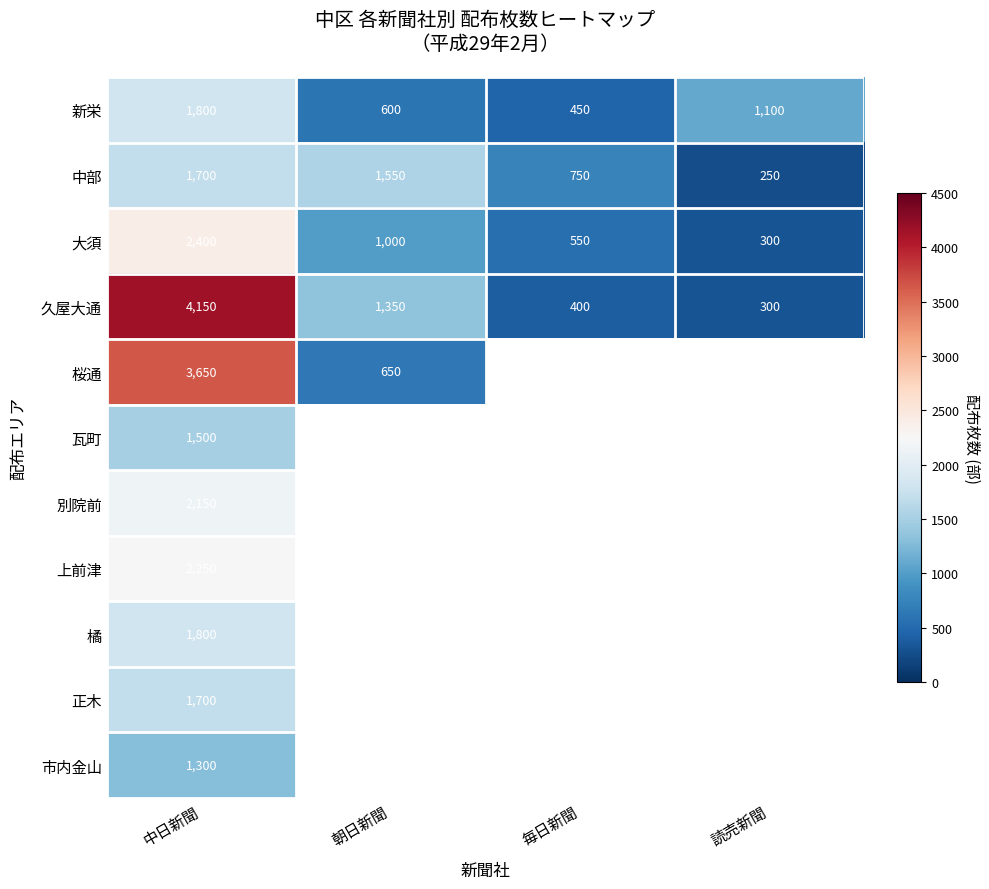

Between 毎日新聞 and 中日新聞, which is larger?

中日新聞